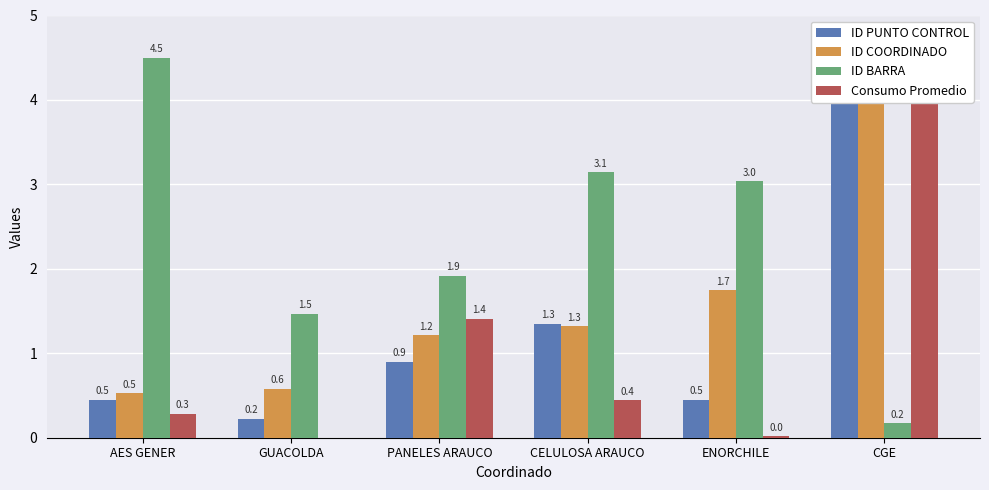

What is the greatest value displayed?

4.5